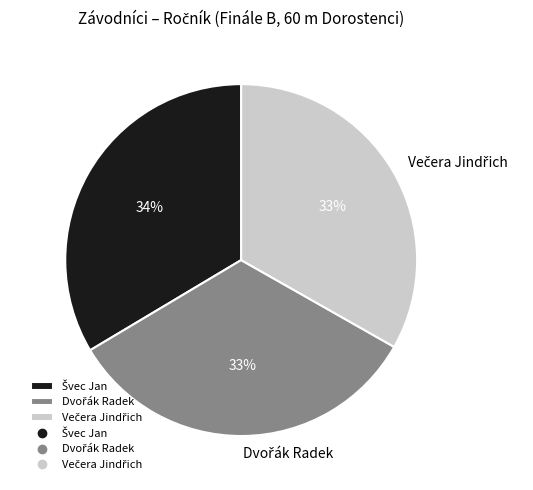

Is there any slice that represents more than half of the pie?

No